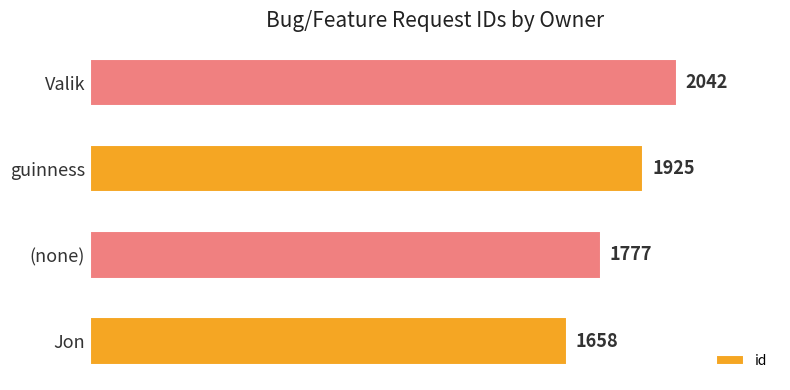

What value does the data have at (none), to the nearest 50?

1800